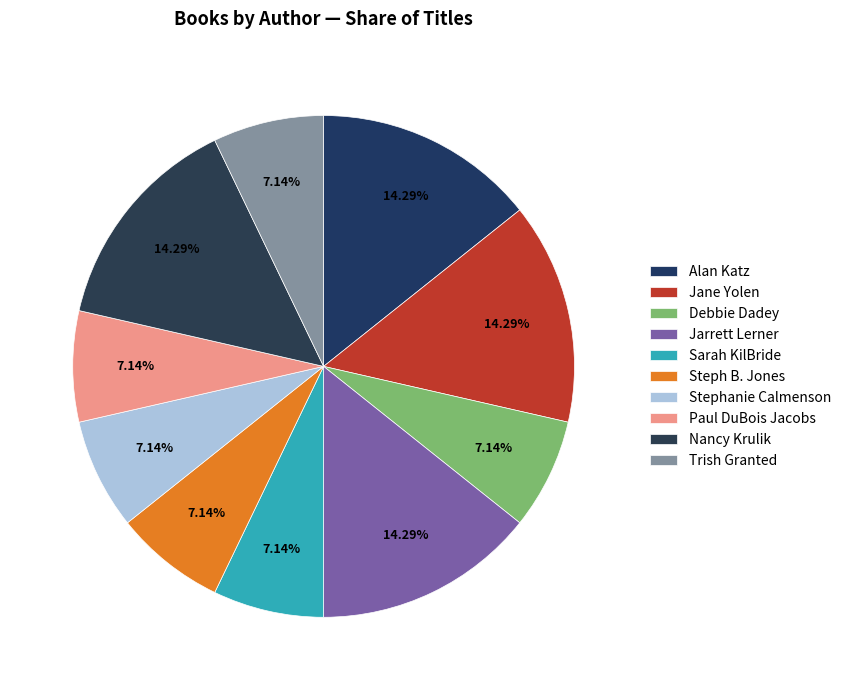

Is there any slice that represents more than half of the pie?

No